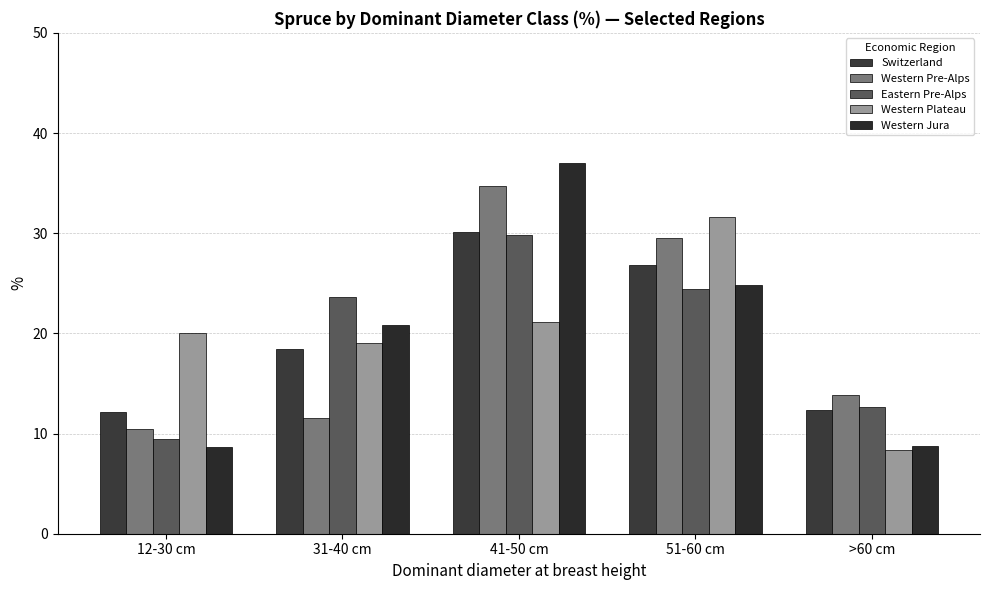

What are all the series names shown in the legend?

Switzerland, Western Pre-Alps, Eastern Pre-Alps, Western Plateau, Western Jura